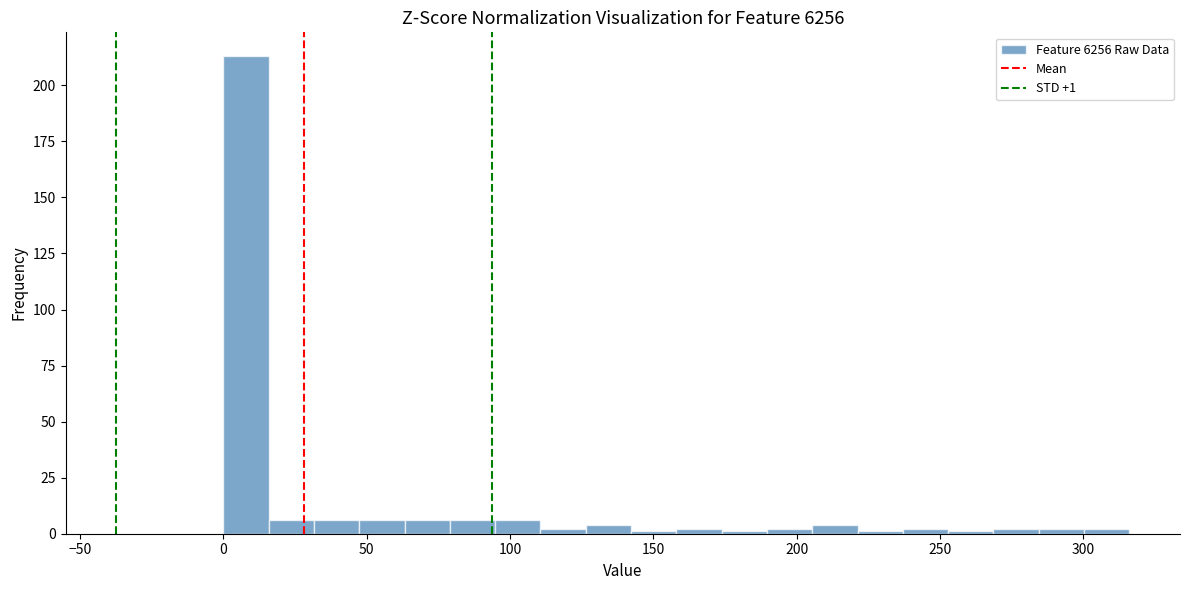

Read against the x-axis, roughly where is the centre of the tallest bar?

10